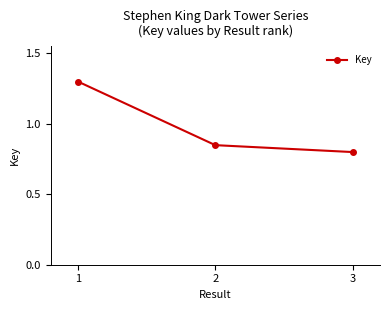

True or false: the data shows 1.3 at 1.

True